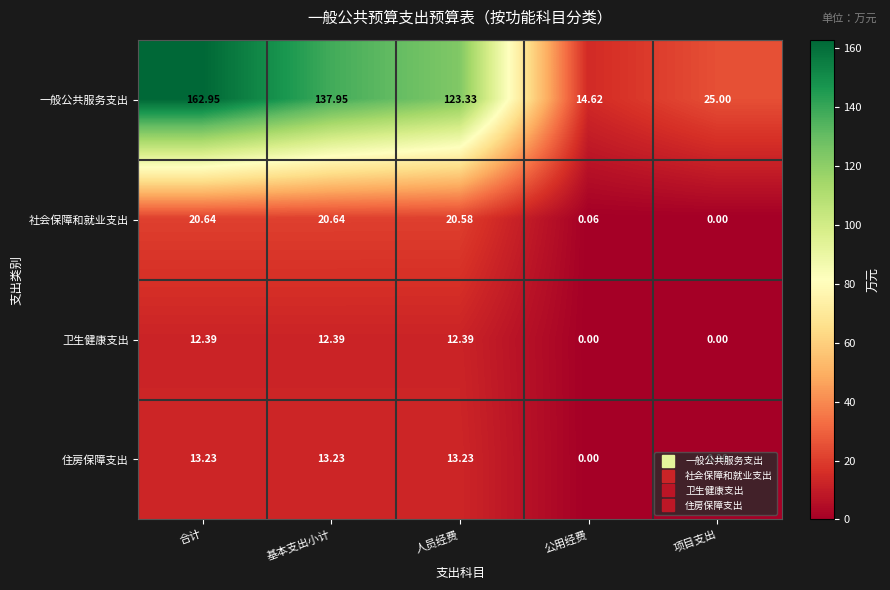

List the series in order of their peak value, highest first.

一般公共服务支出, 社会保障和就业支出, 住房保障支出, 卫生健康支出